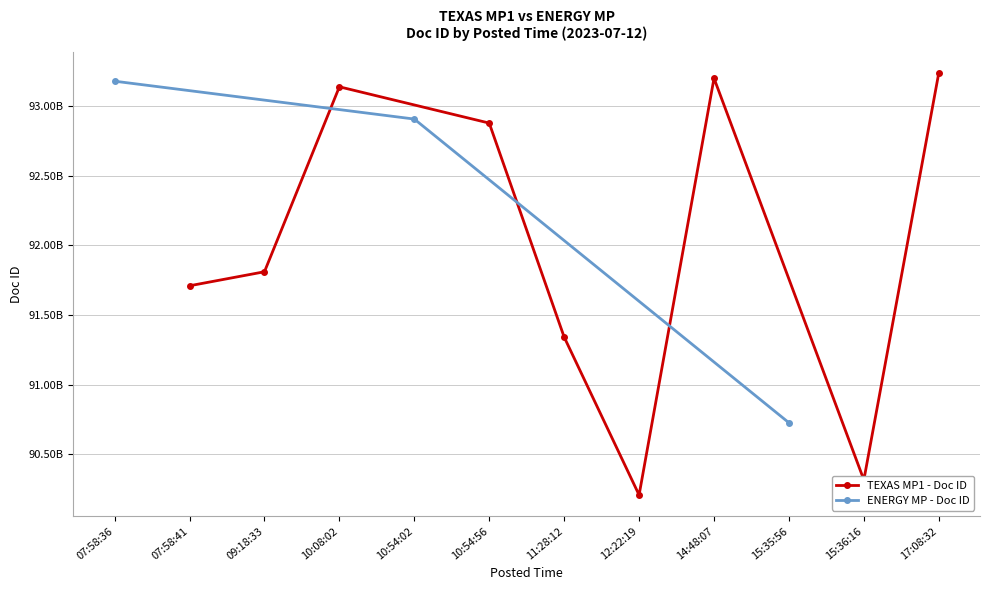

How many values in the TEXAS MP1 - Doc ID series exceed 91811043204?

5